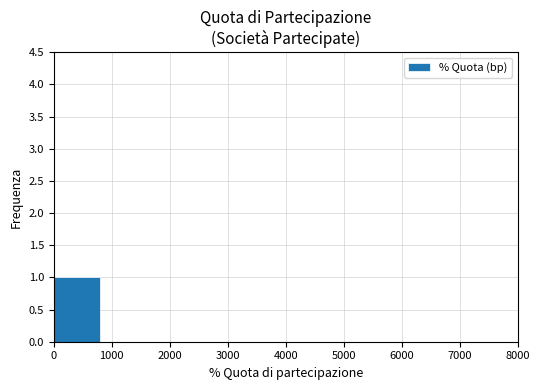

Reading left to right, list every bar in this chart as the range it spans on the x-axis followed by its height. The values are not printed on the chart, so give them approximately, as read against the axis.

0 to 800: 1
800 to 1600: 0
1600 to 2400: 0
2400 to 3200: 0
3200 to 4000: 0
4000 to 4800: 0
4800 to 5600: 0
5600 to 6400: 0
6400 to 7200: 0
7200 to 8000: 0